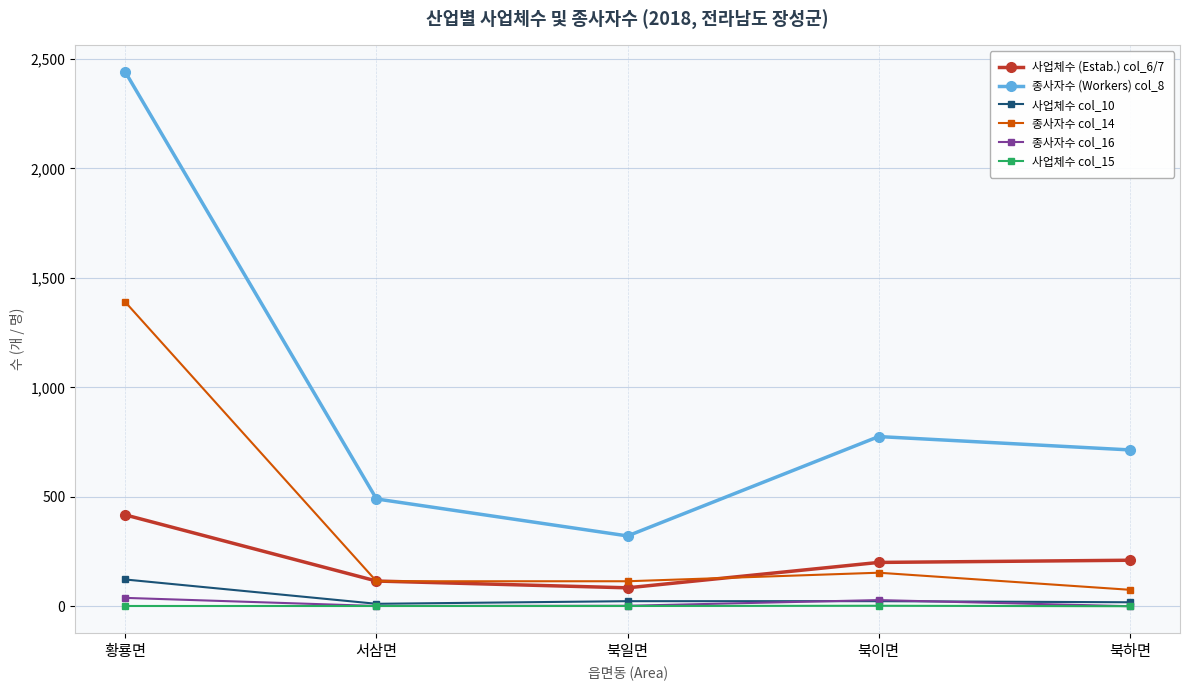

What is the greatest value displayed?

2440